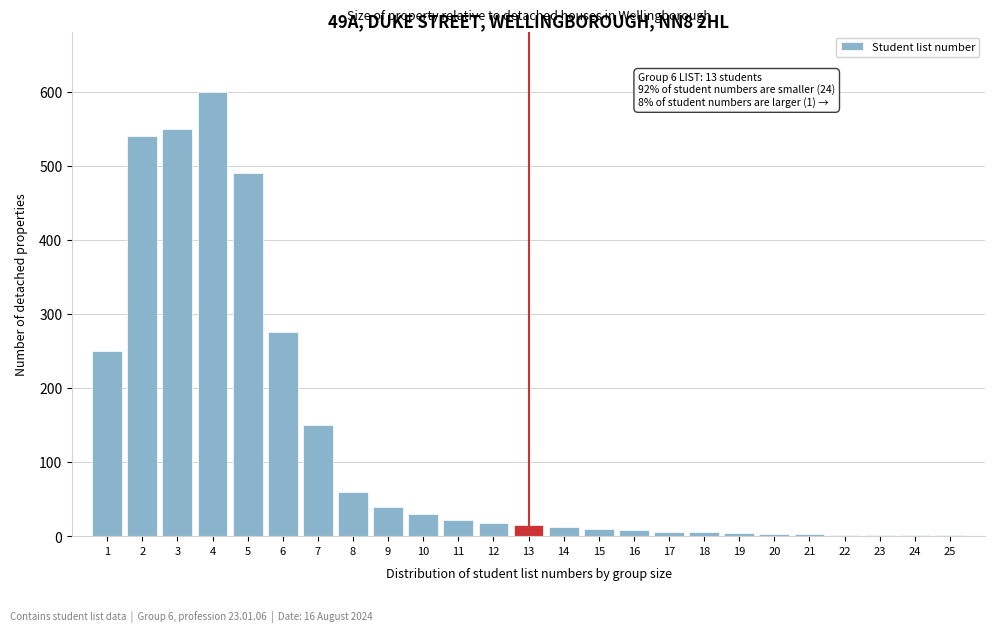

What is the greatest value displayed?

600